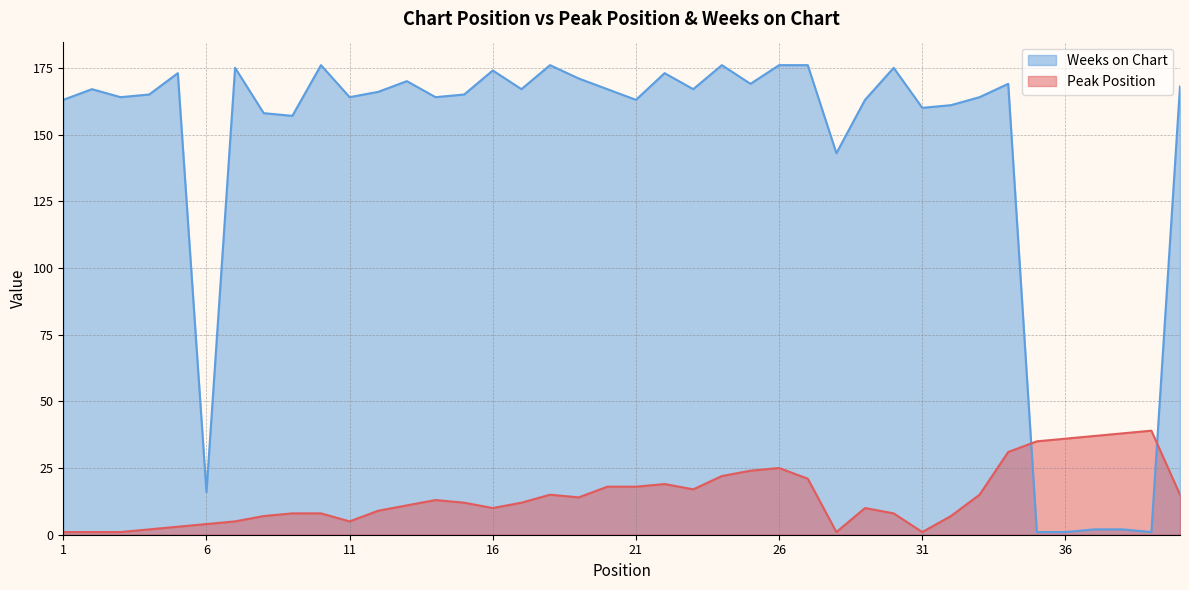

Rank the categories by Weeks on Chart value from lowest to highest.

35, 36, 39, 37, 38, 6, 28, 9, 8, 31, 32, 1, 21, 29, 3, 11, 14, 33, 4, 15, 12, 2, 17, 20, 23, 40, 25, 34, 13, 19, 5, 22, 16, 7, 30, 10, 18, 24, 26, 27